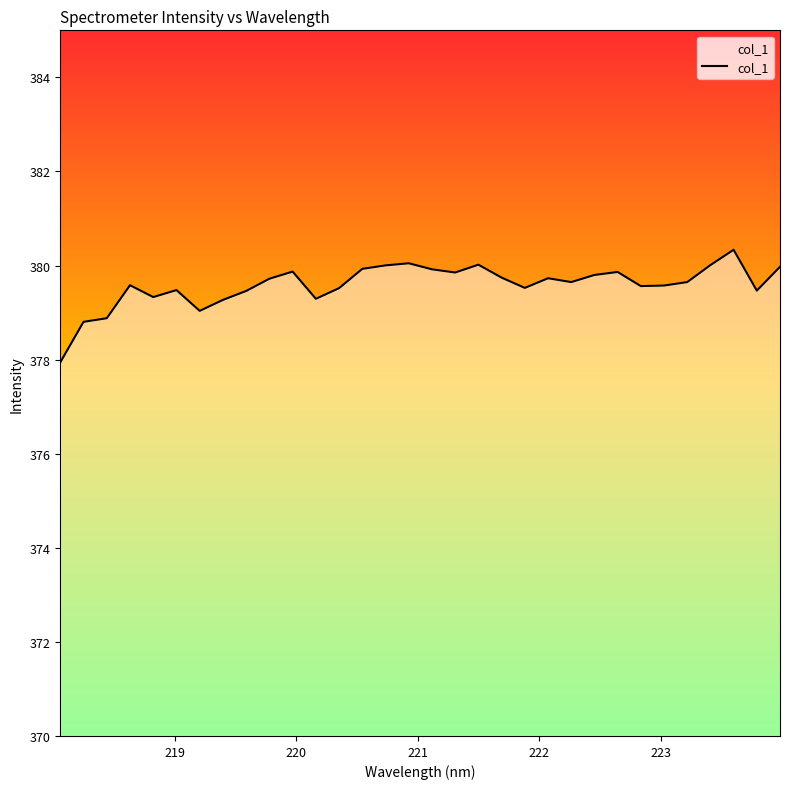

What is the difference between the maximum and minimum values?

2.4